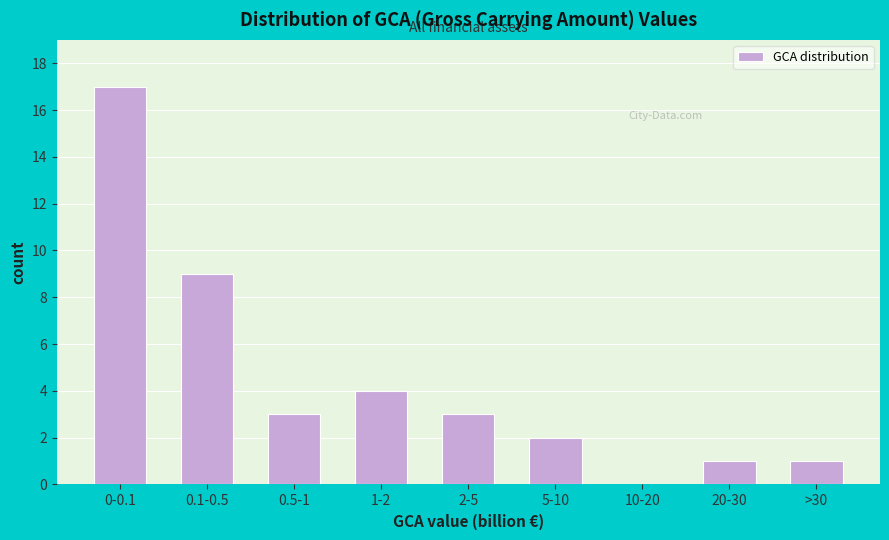

Reading right to left, extract all data points from this chart.

>30=1	20-30=1	10-20=0	5-10=2	2-5=3	1-2=4	0.5-1=3	0.1-0.5=9	0-0.1=17